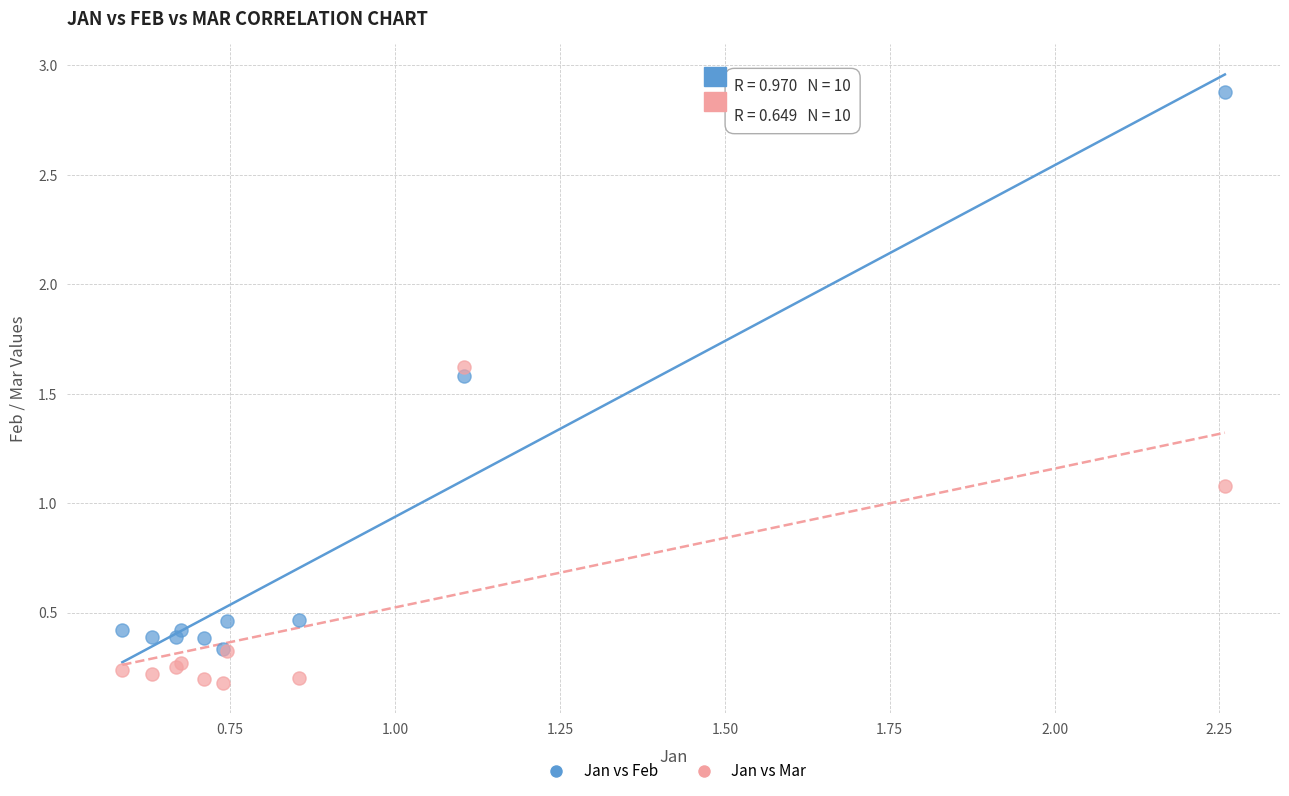

What are all the series names shown in the legend?

Jan vs Feb, Jan vs Mar